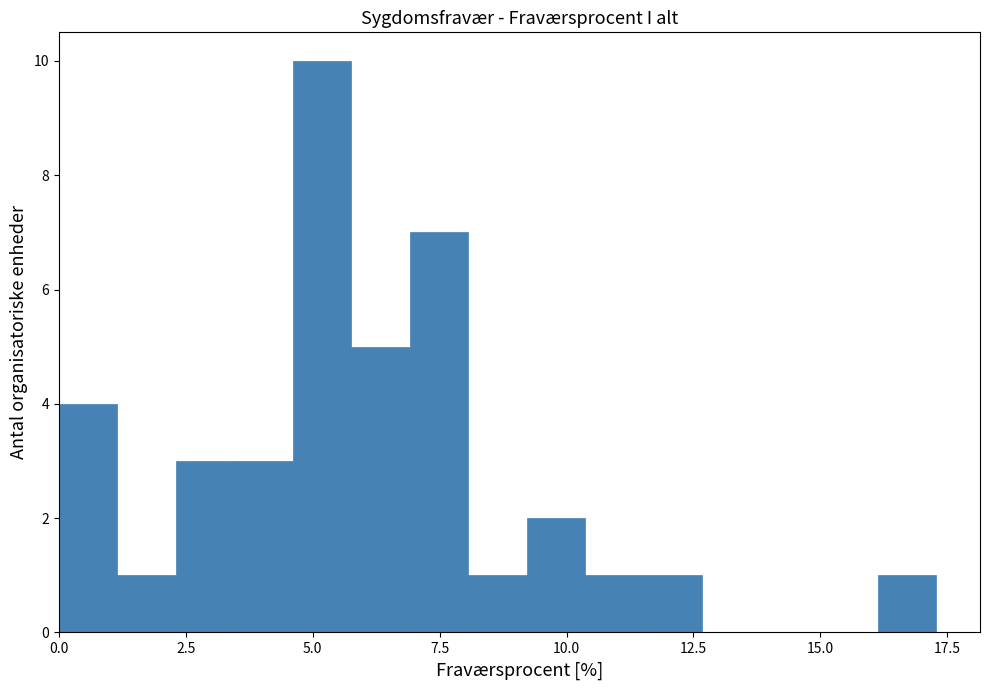

Read against the x-axis, roughly where is the centre of the tallest bar?

5.0